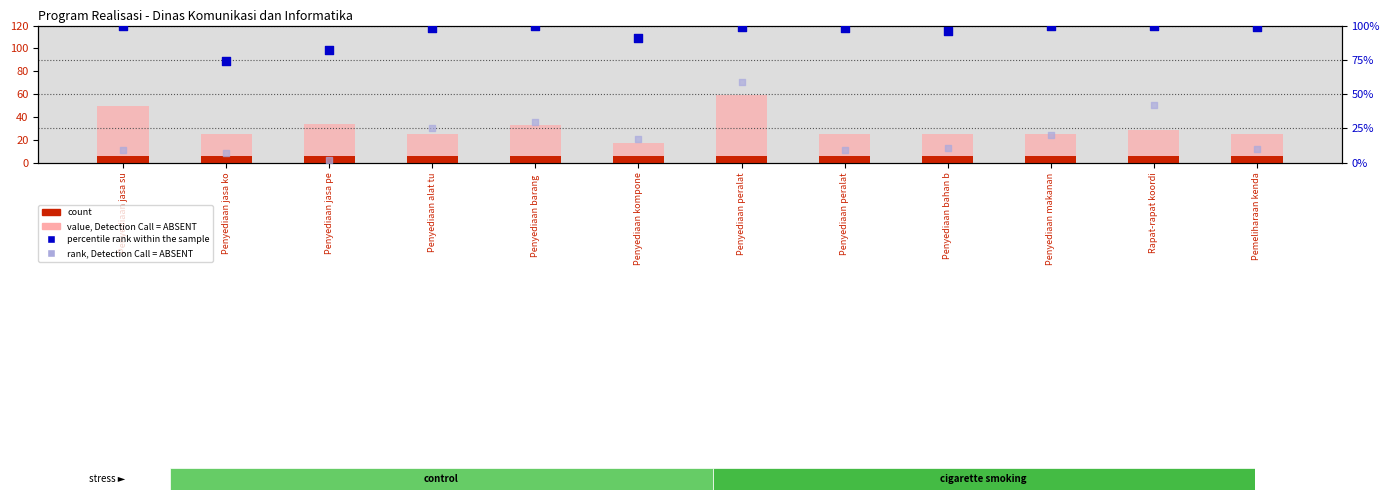

What is the total value across all series at Penyediaan kompone?

131